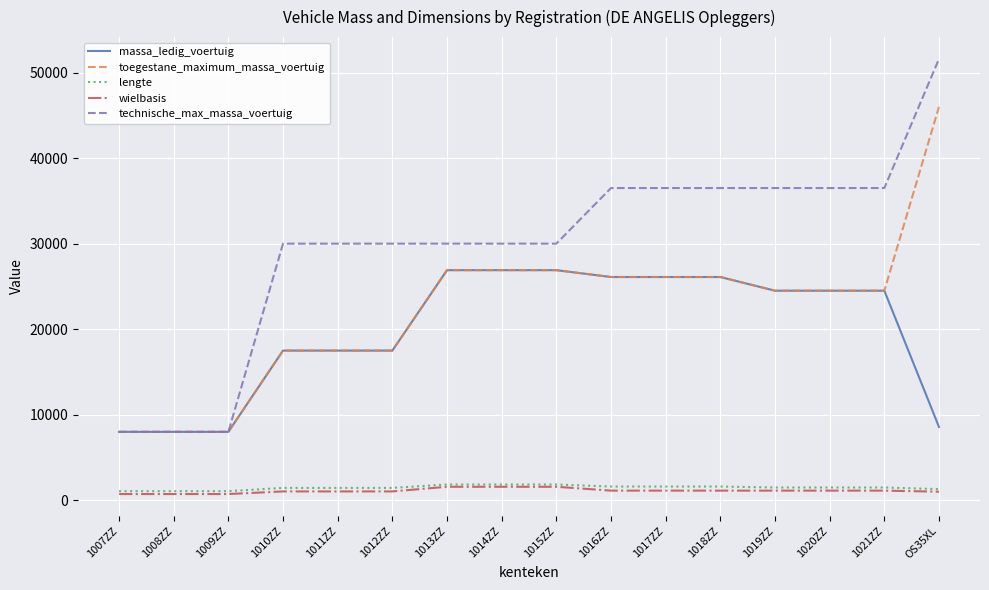

At which category is the sum across all series the highest?

OS35XL